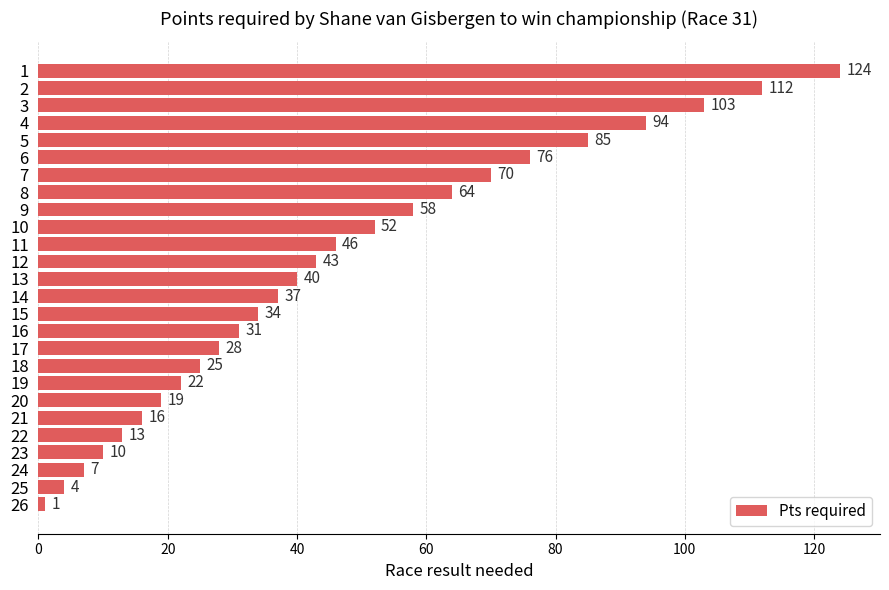

Is it true that the value at 22 is 13?

True